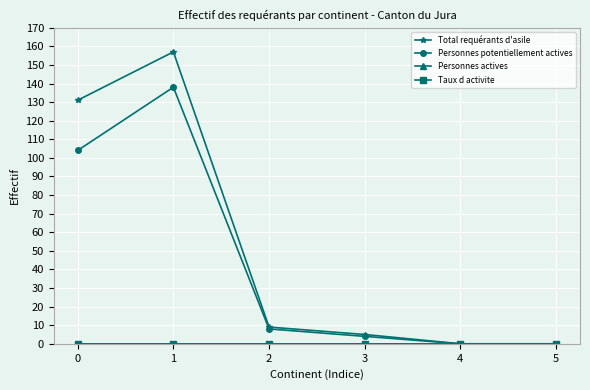

In Total requérants d'asile, how many points are higher than both neighbors (excluding endpoints)?

1